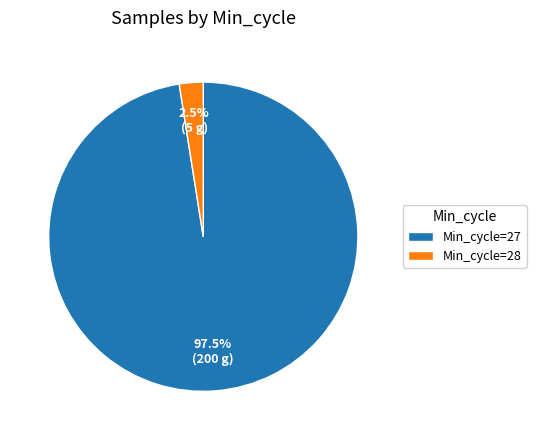

Is there a majority slice in this chart?

Yes